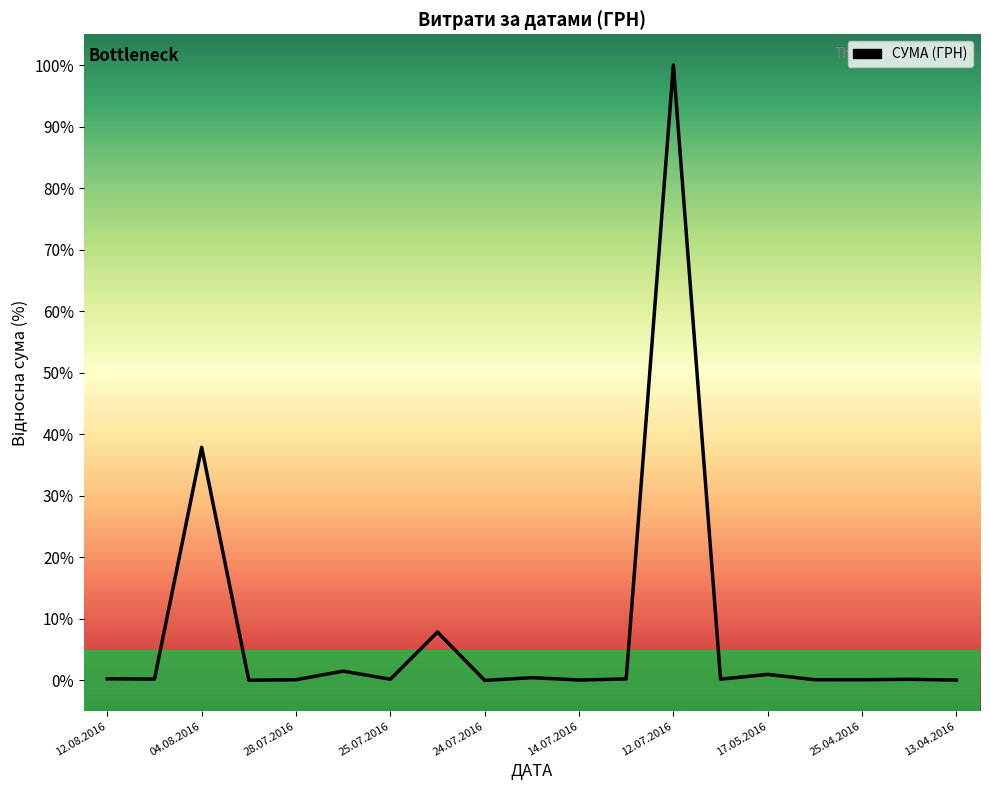

What is the average value?

7.9